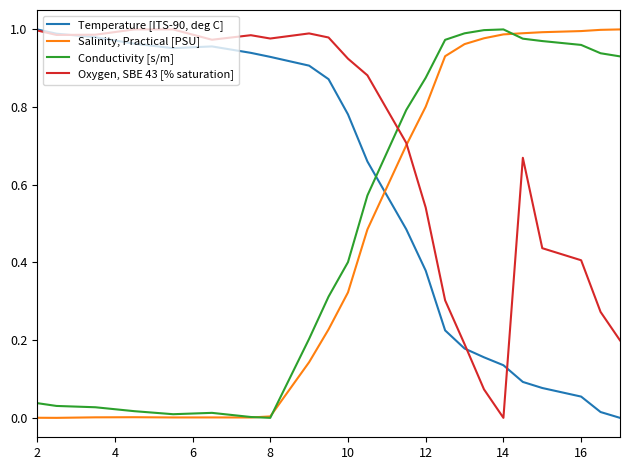

What are all the series names shown in the legend?

Temperature [ITS-90, deg C], Salinity, Practical [PSU], Conductivity [s/m], Oxygen, SBE 43 [% saturation]